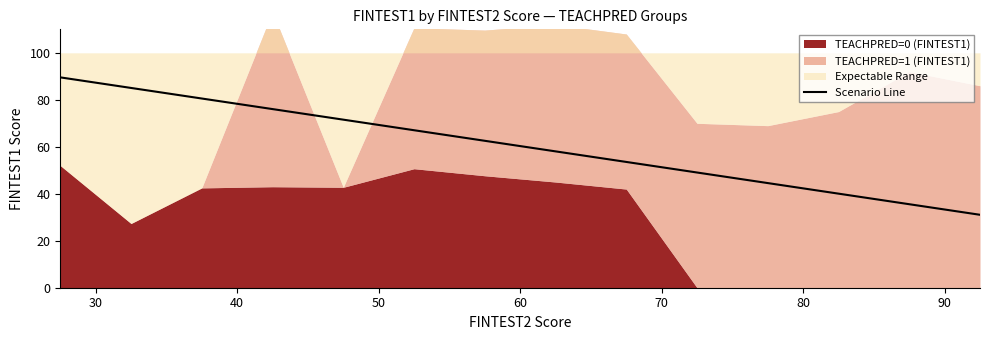

How many values exceed 62?

7